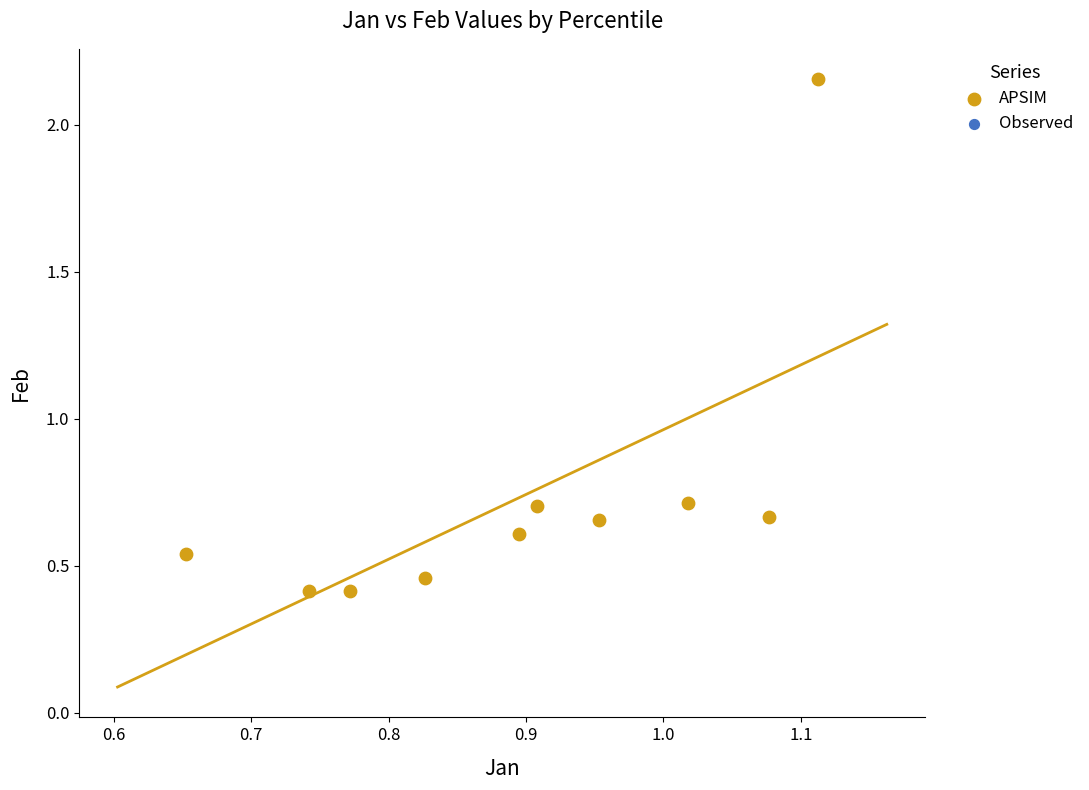

What is the range of Y values (max minus min)?

1.7